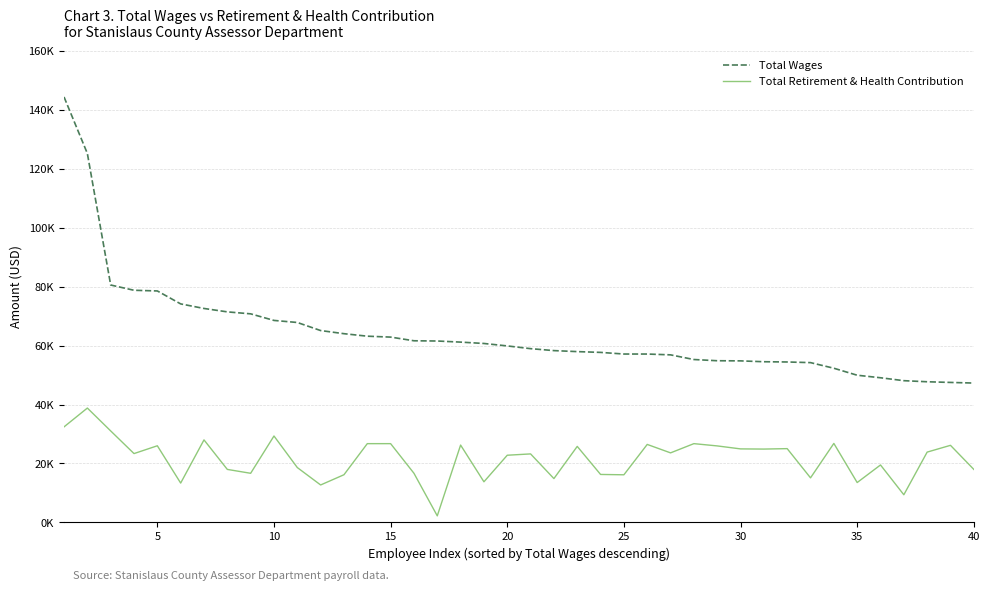

Which series has the largest range (max minus min)?

Total Wages